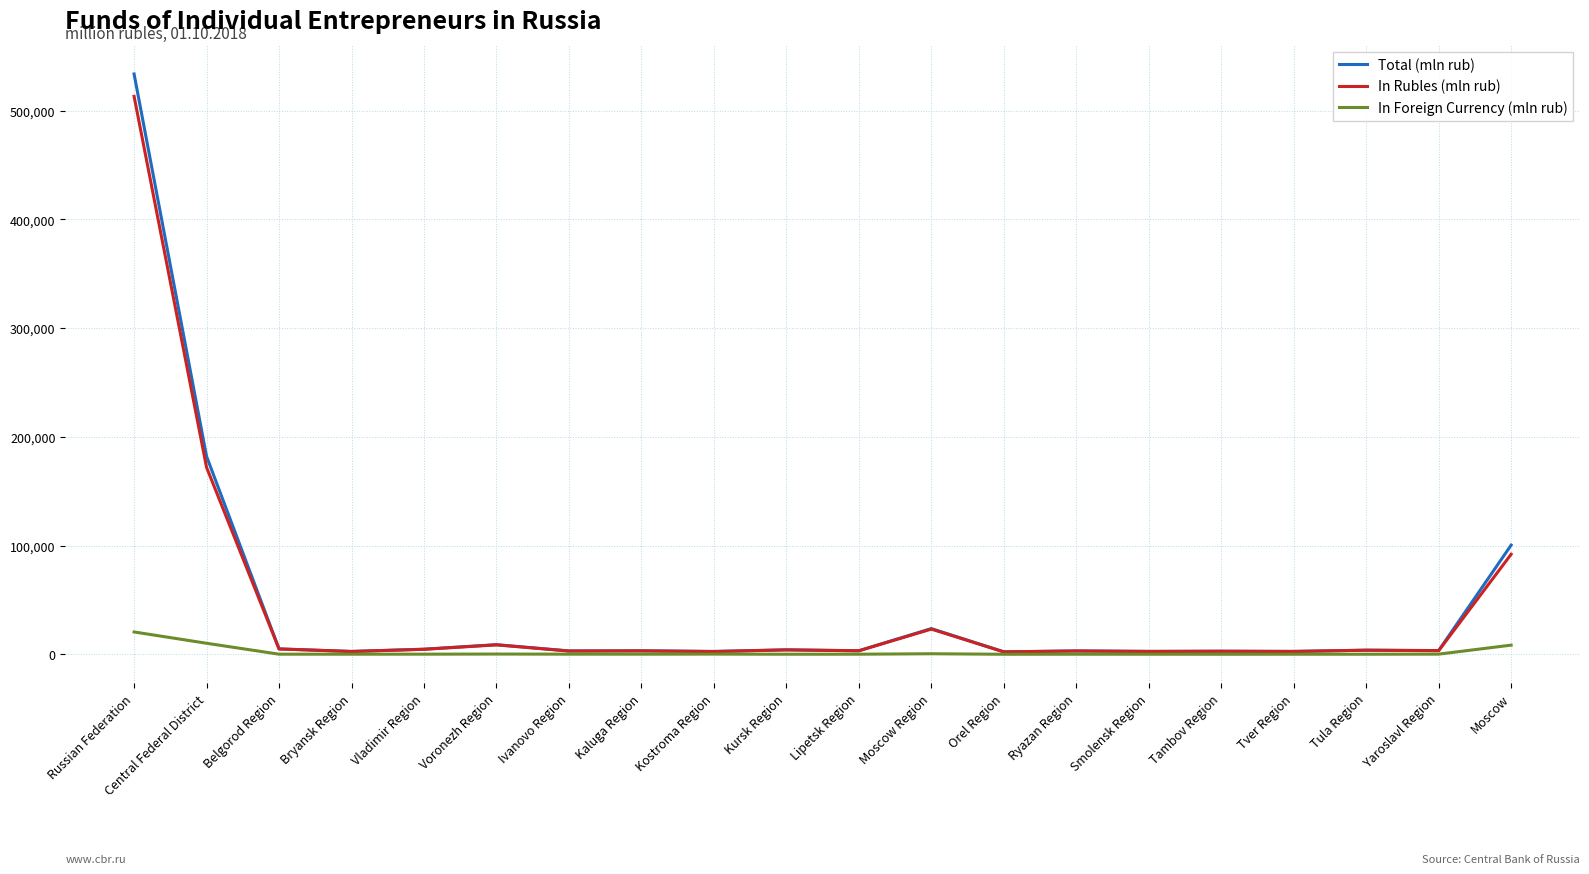

The value of In Rubles (mln rub) at Russian Federation is 112521. True or false?

False